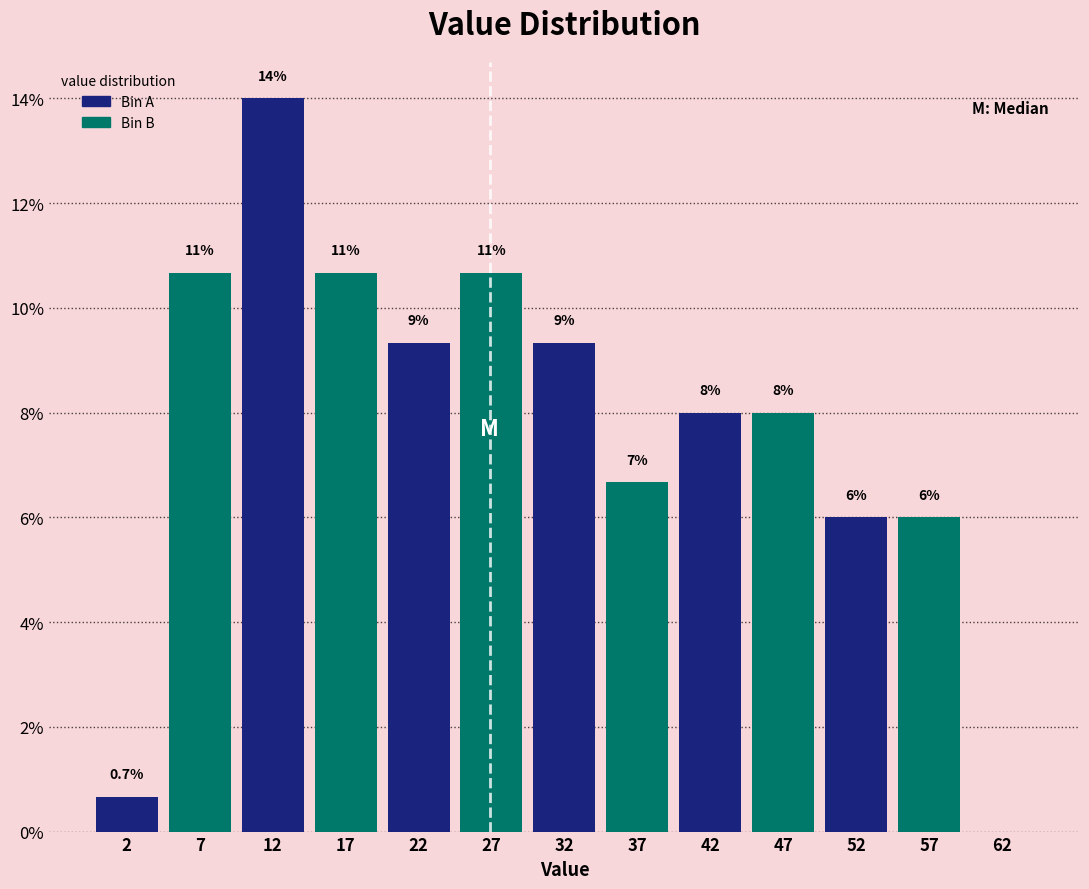

Over which range of the x-axis is the bar tallest?

10 to 15